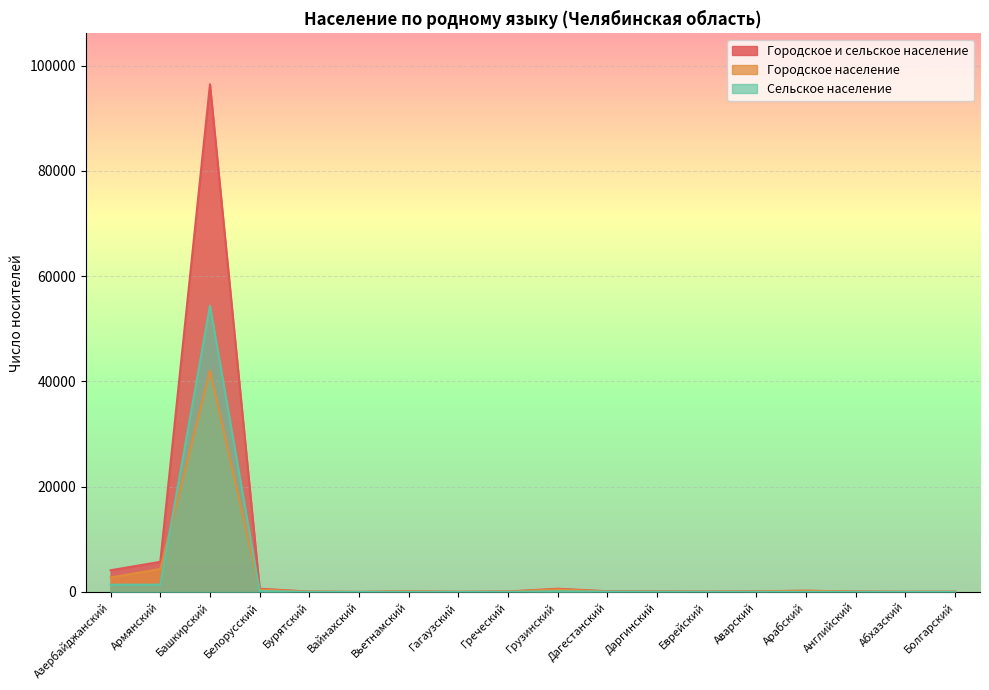

At which label does Городское и сельское население reach its peak?

Башкирский